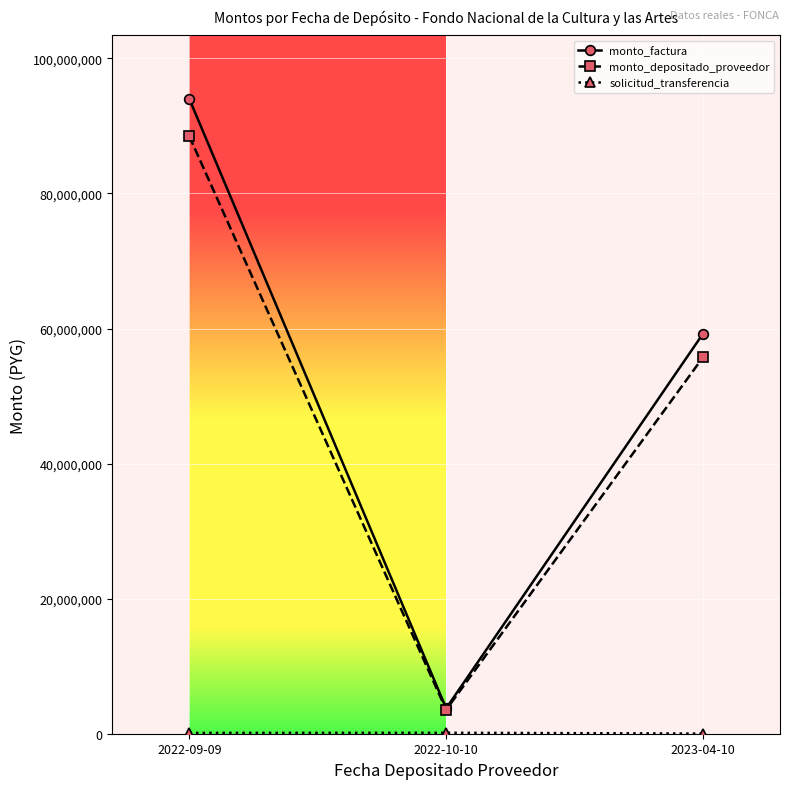

What is the label of the 2nd point from the right?

2022-10-10